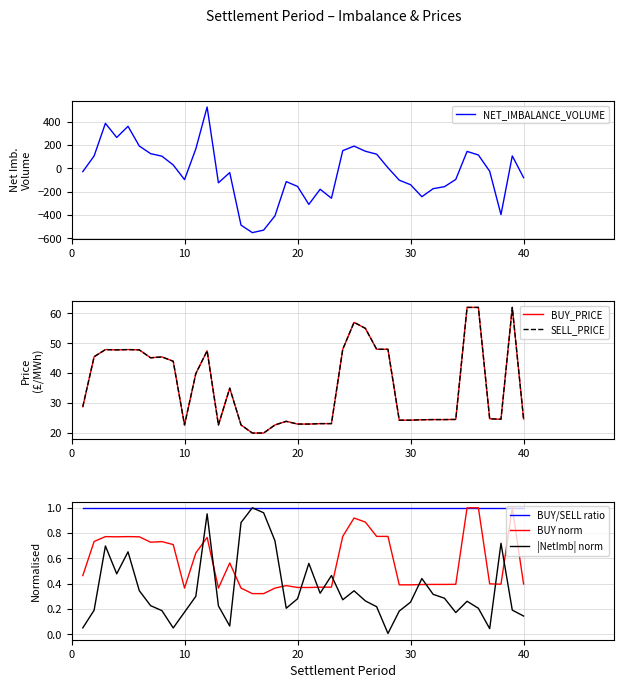

Reading left to right, extract all data points from this chart.

NET_IMBALANCE_VOLUME: -28.6	105.4	384.8	263.8	359.2	190.2	125.2	103.6	28.4	-97.1	165.9	524.4	-124.3	-36.7	-486.6	-550.7	-529.1	-407.3	-114.1	-155.2	-309.0	-179.3	-256.3	150.8	189.9	145.9	120.6	4.5	-101.8	-140.7	-243.2	-174.4	-157.6	-95.3	144.4	113.9	-25.4	-396.4	105.9	-80.2
BUY_PRICE: 28.8	45.5	47.9	47.8	47.9	47.8	45.2	45.5	44.0	22.7	39.9	47.5	22.7	35.0	22.7	20.0	20.0	22.7	23.9	23.0	23.0	23.1	23.1	48.0	57.0	55.0	48.0	48.0	24.3	24.3	24.5	24.5	24.5	24.5	62.0	62.0	24.8	24.6	62.0	24.7
SELL_PRICE: 28.8	45.5	47.9	47.8	47.9	47.8	45.2	45.5	44.0	22.7	39.9	47.5	22.7	35.0	22.7	20.0	20.0	22.7	23.9	23.0	23.0	23.1	23.1	48.0	57.0	55.0	48.0	48.0	24.3	24.3	24.5	24.5	24.5	24.5	62.0	62.0	24.8	24.6	62.0	24.7
BUY/SELL ratio: 1.0	1.0	1.0	1.0	1.0	1.0	1.0	1.0	1.0	1.0	1.0	1.0	1.0	1.0	1.0	1.0	1.0	1.0	1.0	1.0	1.0	1.0	1.0	1.0	1.0	1.0	1.0	1.0	1.0	1.0	1.0	1.0	1.0	1.0	1.0	1.0	1.0	1.0	1.0	1.0
BUY norm: 0.5	0.7	0.8	0.8	0.8	0.8	0.7	0.7	0.7	0.4	0.6	0.8	0.4	0.6	0.4	0.3	0.3	0.4	0.4	0.4	0.4	0.4	0.4	0.8	0.9	0.9	0.8	0.8	0.4	0.4	0.4	0.4	0.4	0.4	1.0	1.0	0.4	0.4	1.0	0.4
|NetImb| norm: 0.1	0.2	0.7	0.5	0.7	0.3	0.2	0.2	0.1	0.2	0.3	1.0	0.2	0.1	0.9	1.0	1.0	0.7	0.2	0.3	0.6	0.3	0.5	0.3	0.3	0.3	0.2	0.0	0.2	0.3	0.4	0.3	0.3	0.2	0.3	0.2	0.0	0.7	0.2	0.1